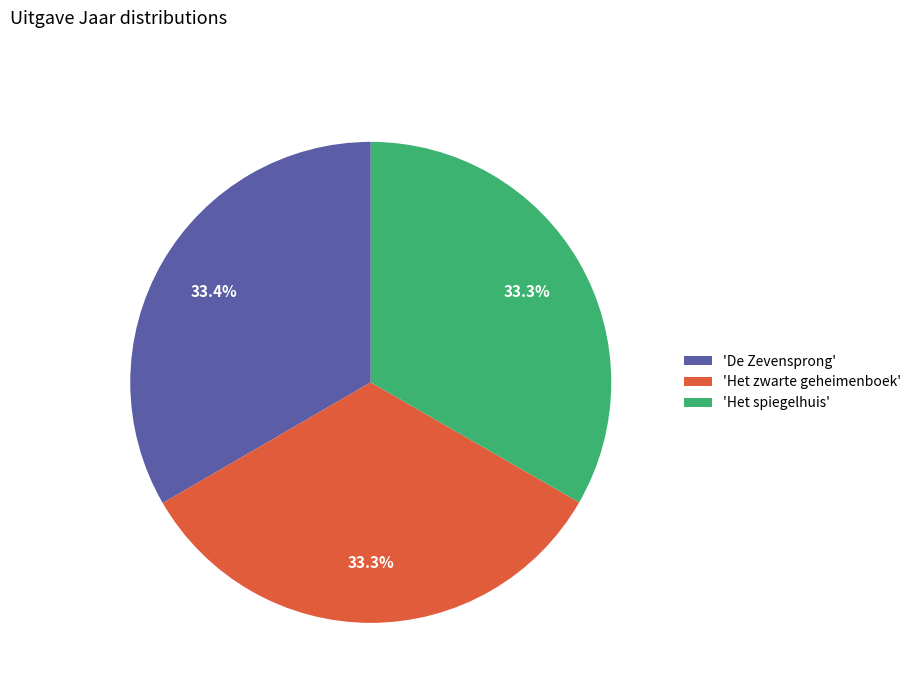

How many slices are in this pie chart?

3